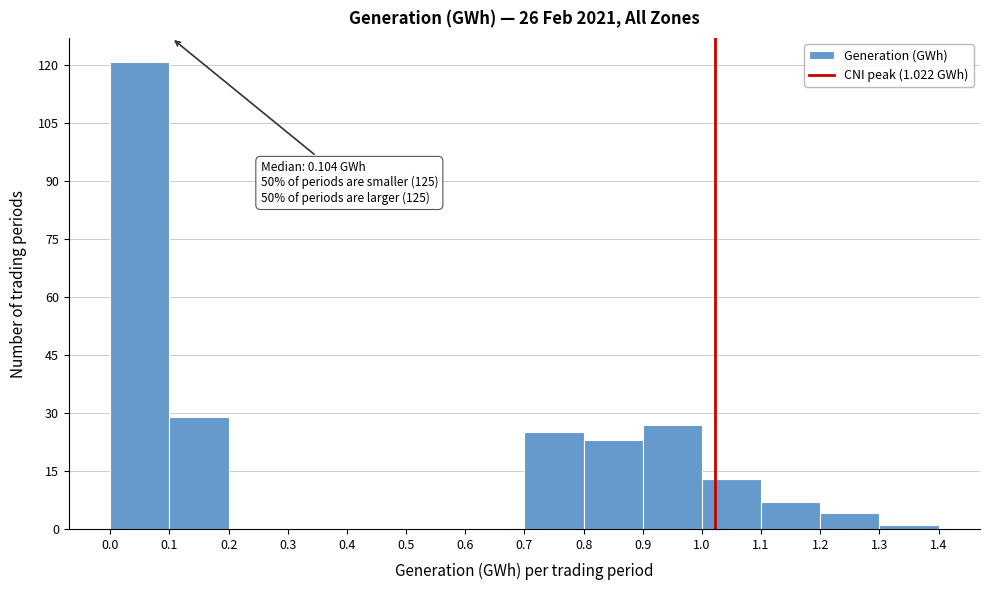

Which range on the x-axis has the tallest bar?

0.0 to 0.1